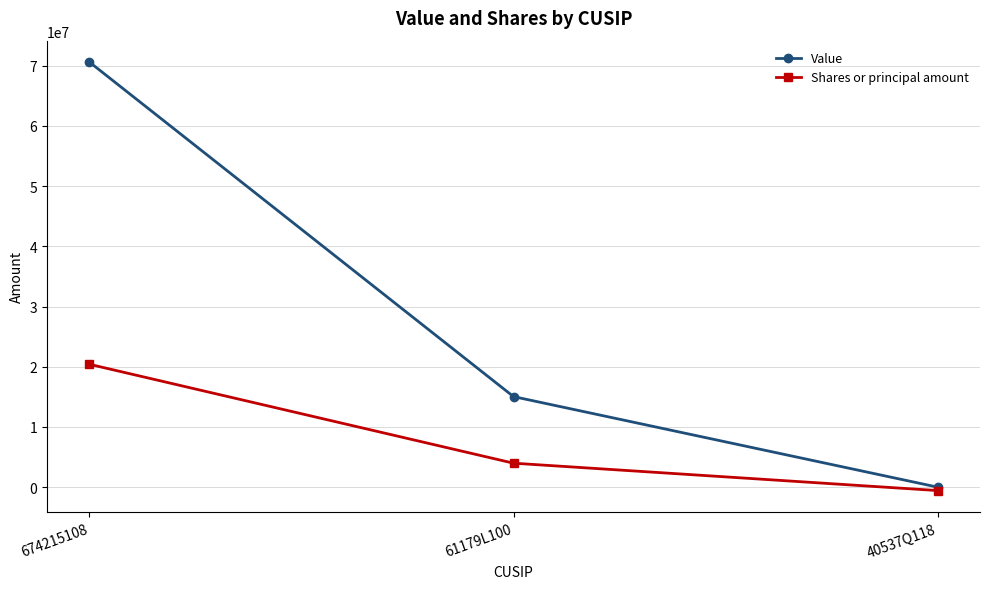

At which label is Shares or principal amount closest to 9919970?

61179L100